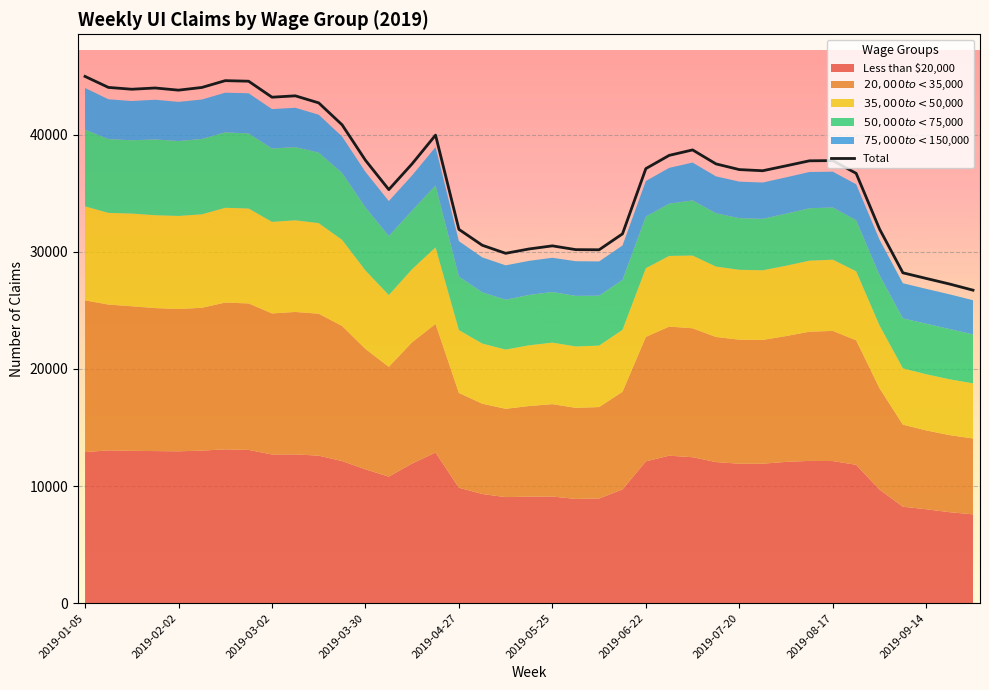

Count the number of categories in the chart.

39